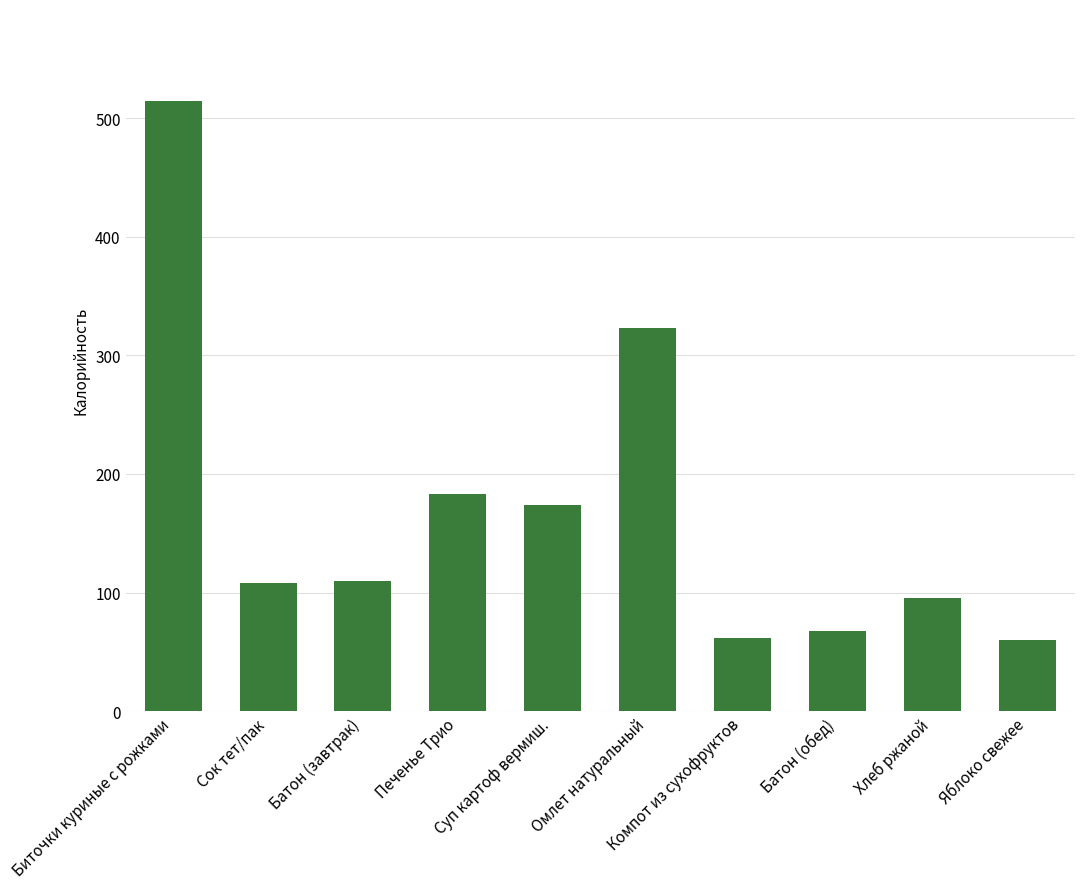

What is the difference between the second highest and minimum values?

263.0